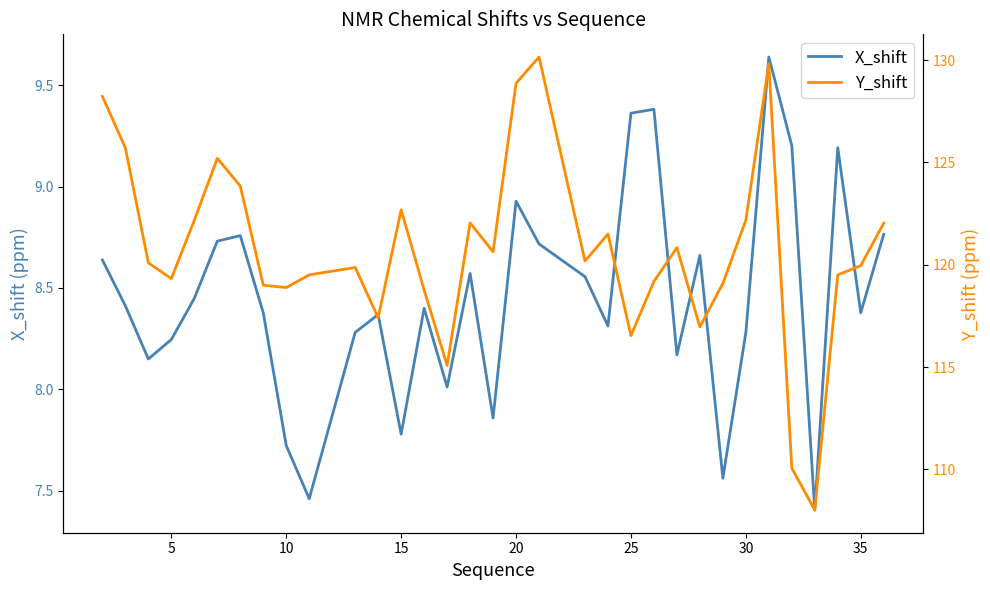

What is the lowest value of the X_shift series?

7.4